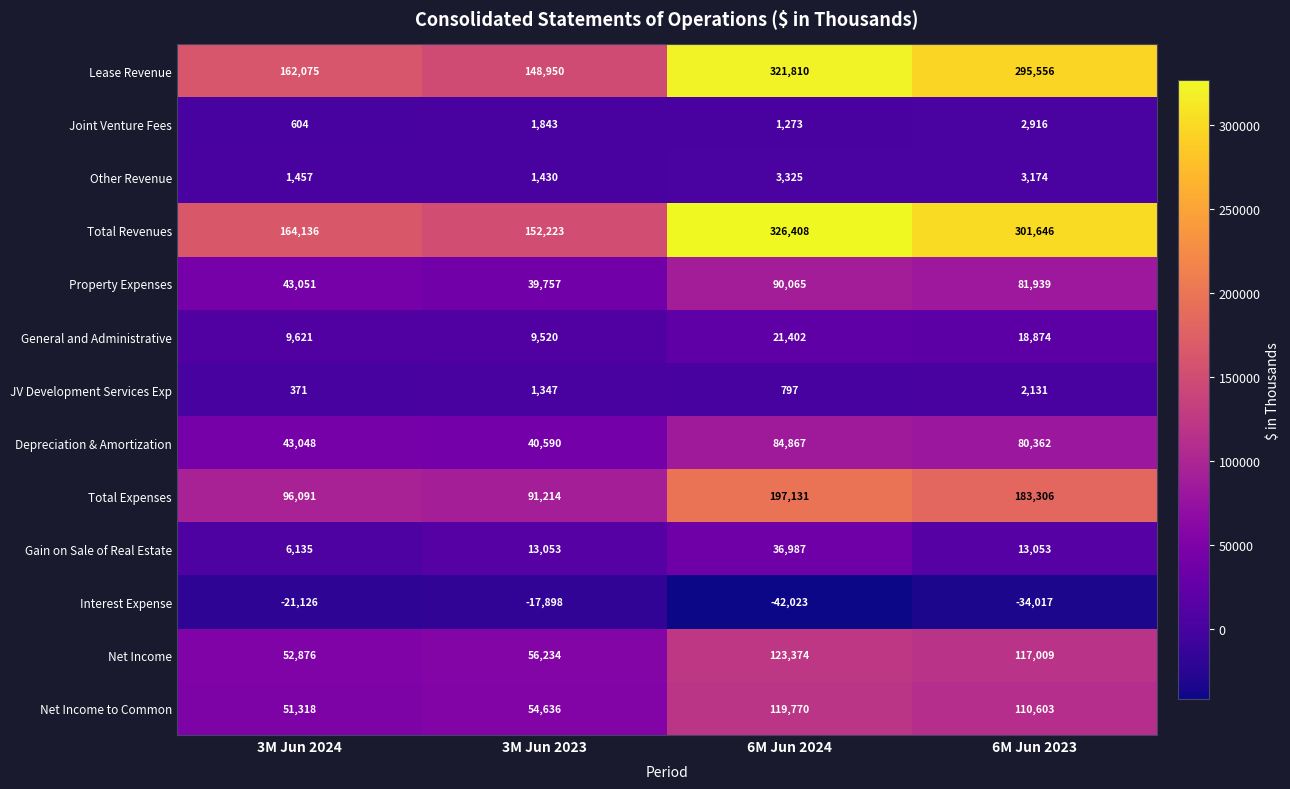

What is the minimum value for Total Expenses?

91214